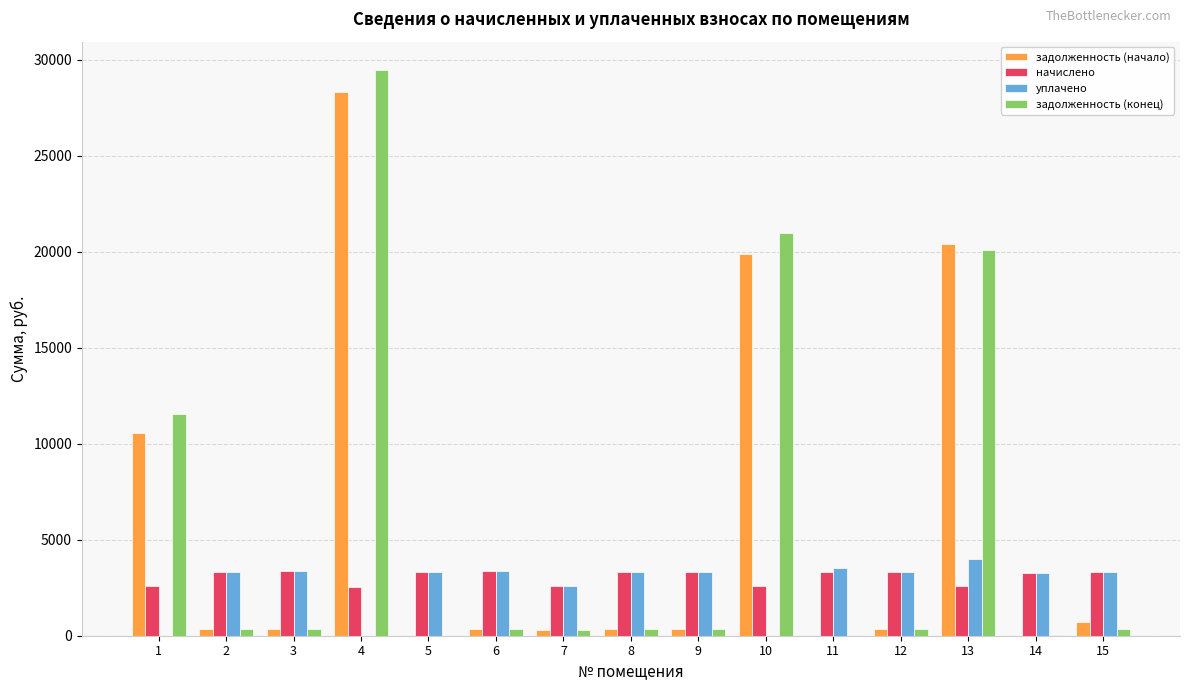

Is the value of задолженность (начало) at 15 greater than the value of начислено at 14?

No